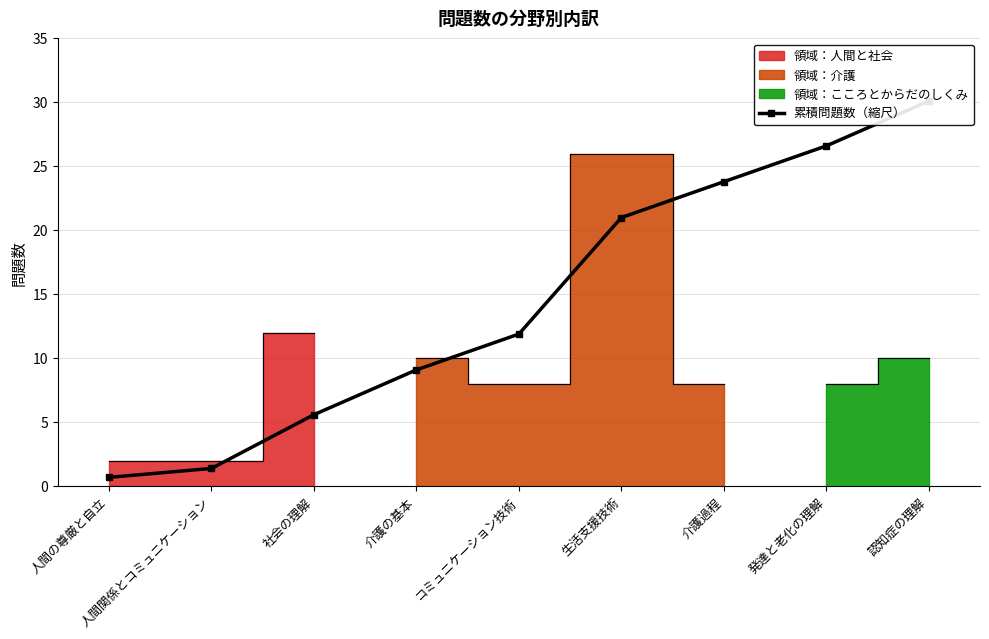

What is the smallest value displayed?

0.7